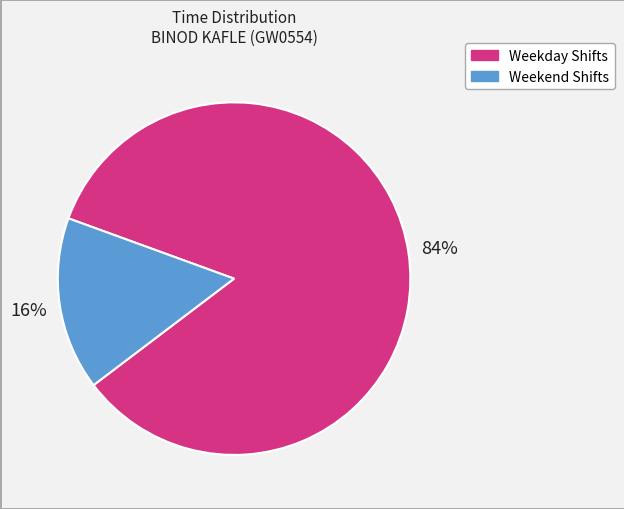

To the nearest percent, what is the difference between the largest and smallest slice percentages?

68%